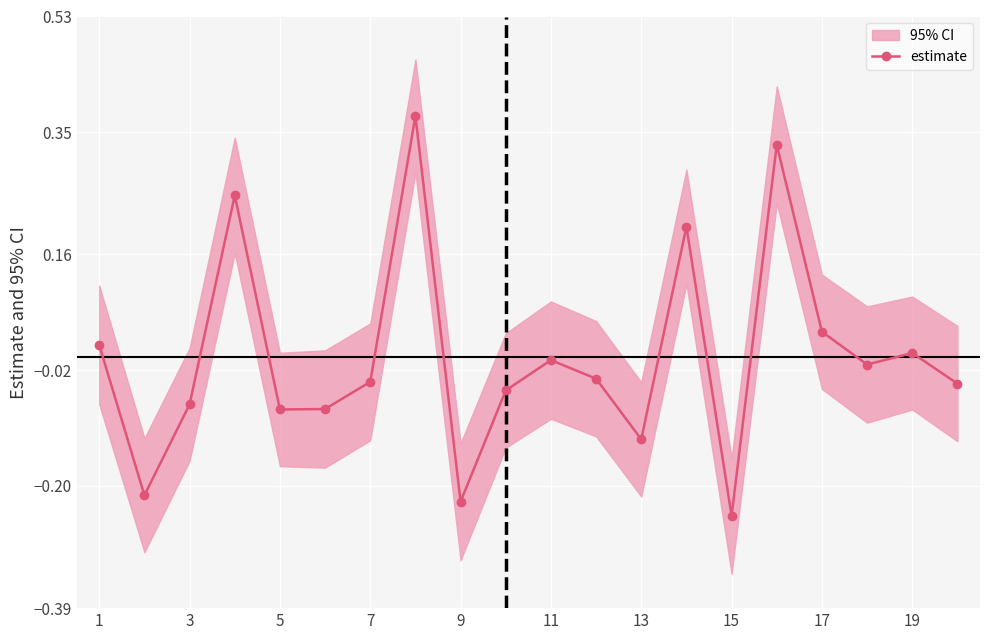

Count the number of categories in the chart.

20